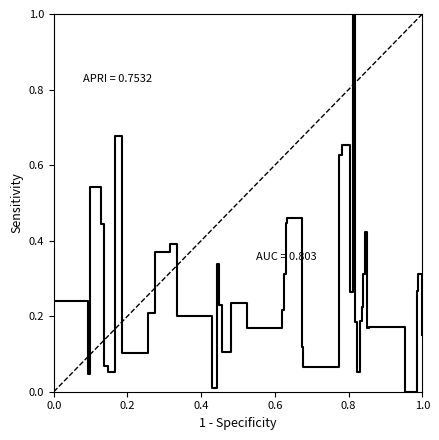

What is the maximum value shown in the chart?

1.0